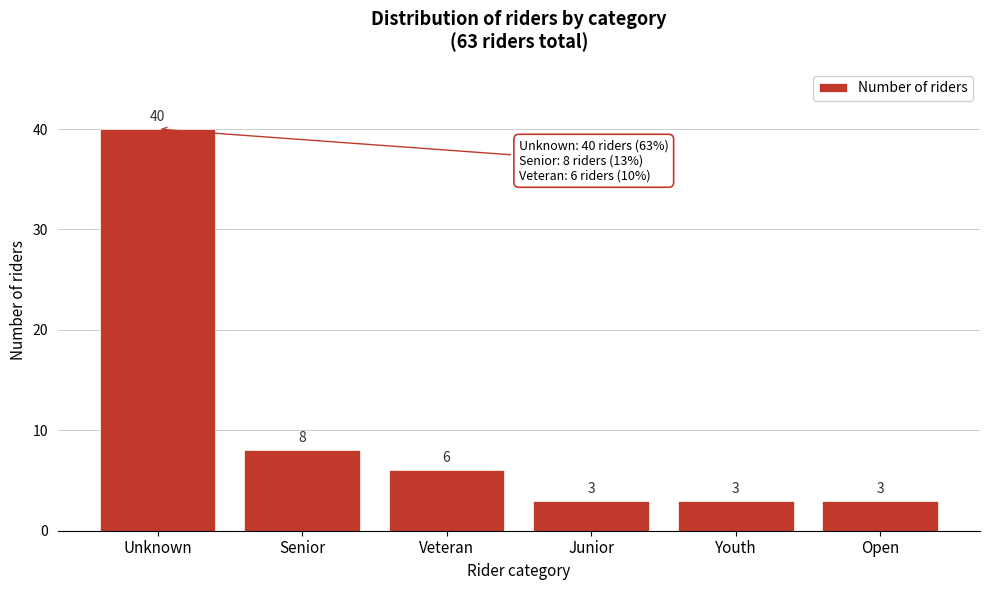

Reading left to right, what are all the values shown in this chart?

Unknown=40	Senior=8	Veteran=6	Junior=3	Youth=3	Open=3